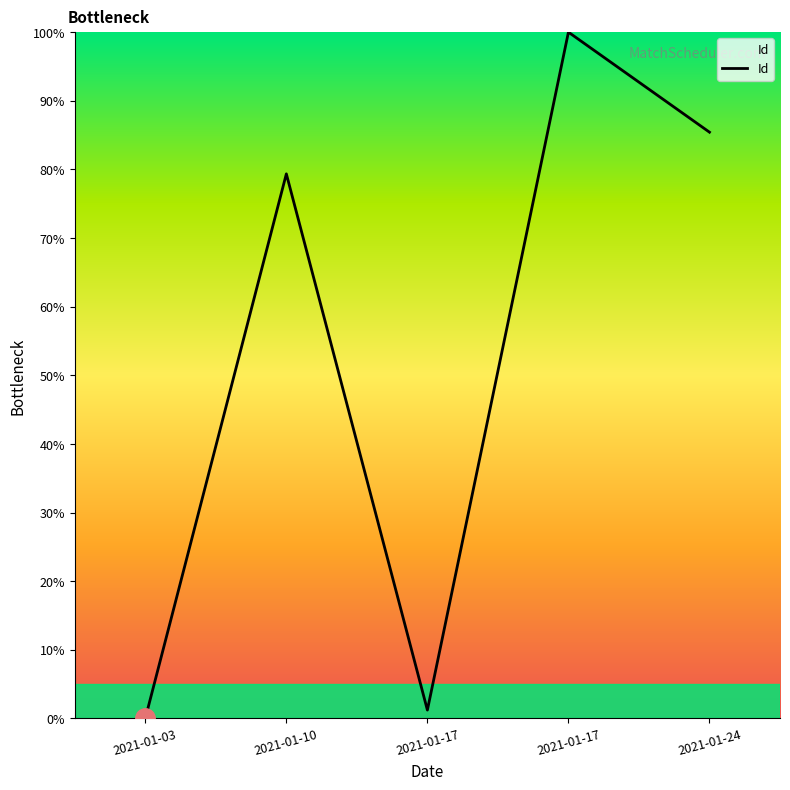

Count the number of categories in the chart.

5